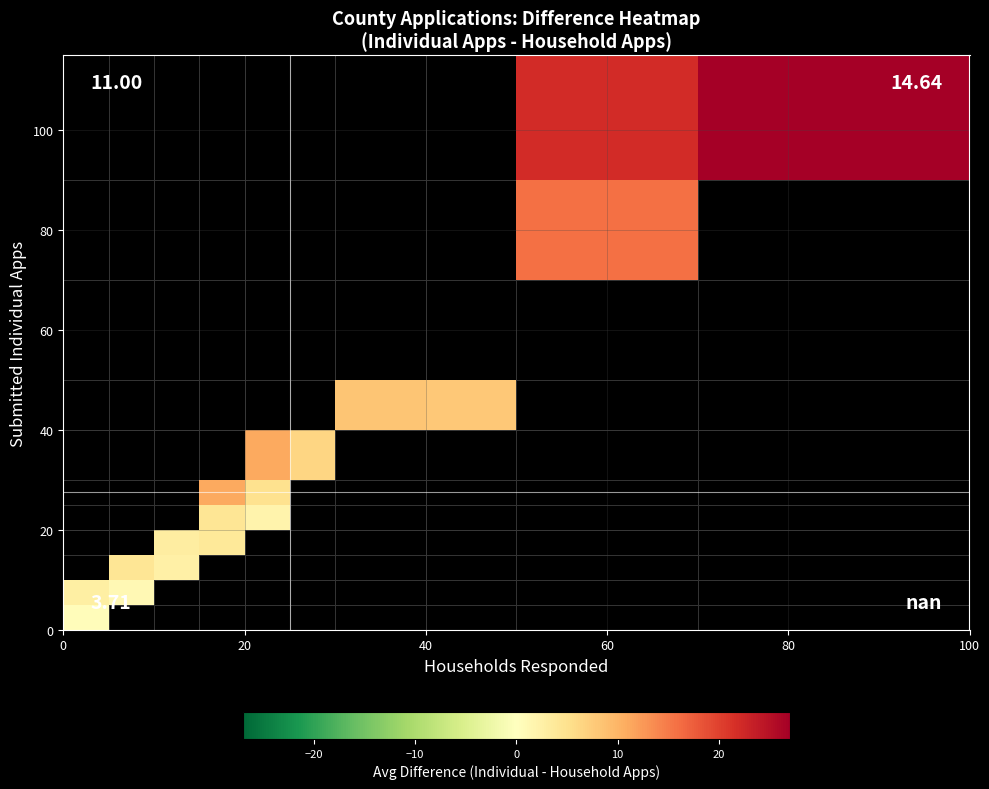

At how many categories does at least one series exceed 12?

2